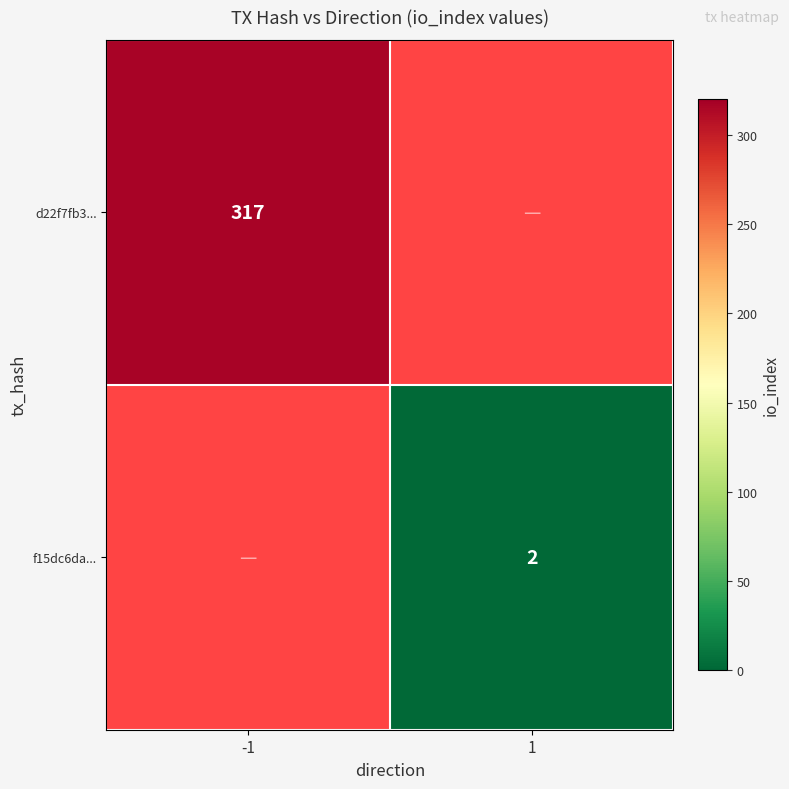

Is it true that d22f7fb3... equals 495 at -1?

False